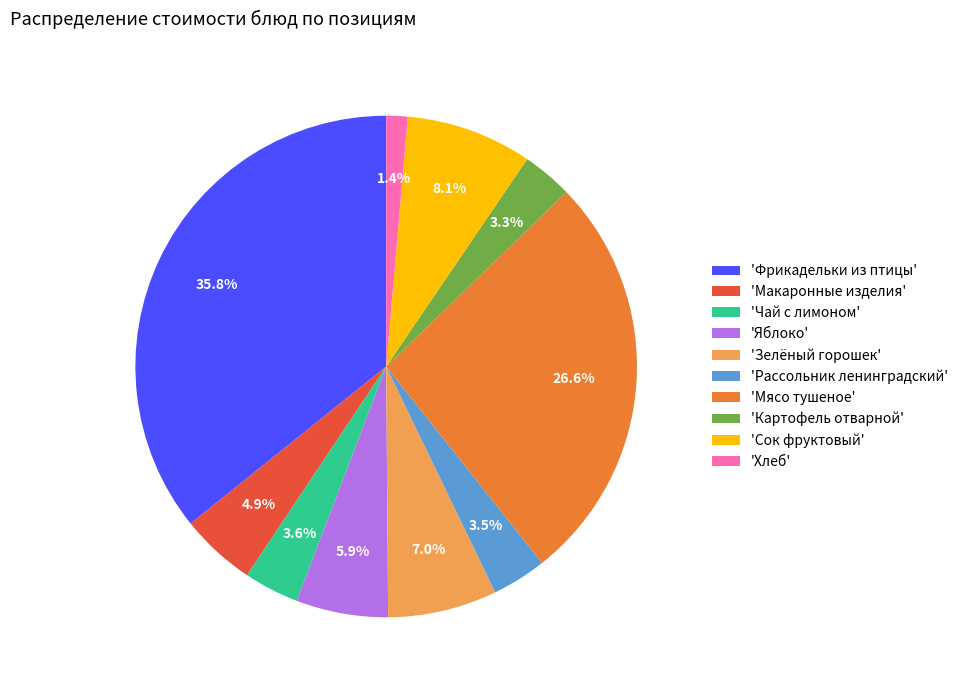

Which category has the smallest portion of the pie?

'Хлеб'